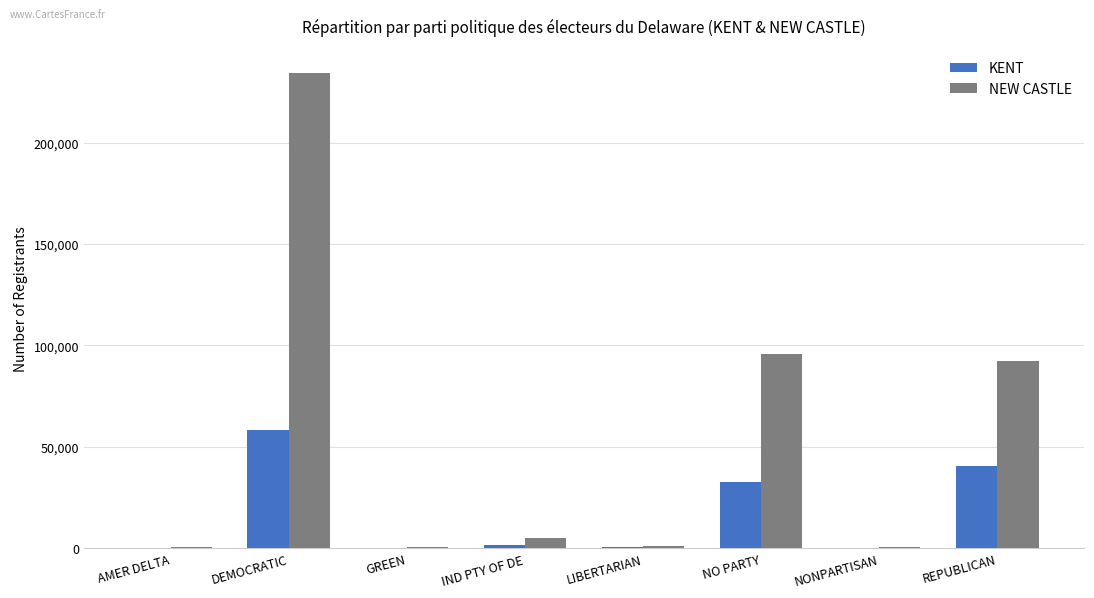

What is the sum of all NEW CASTLE values?

430762